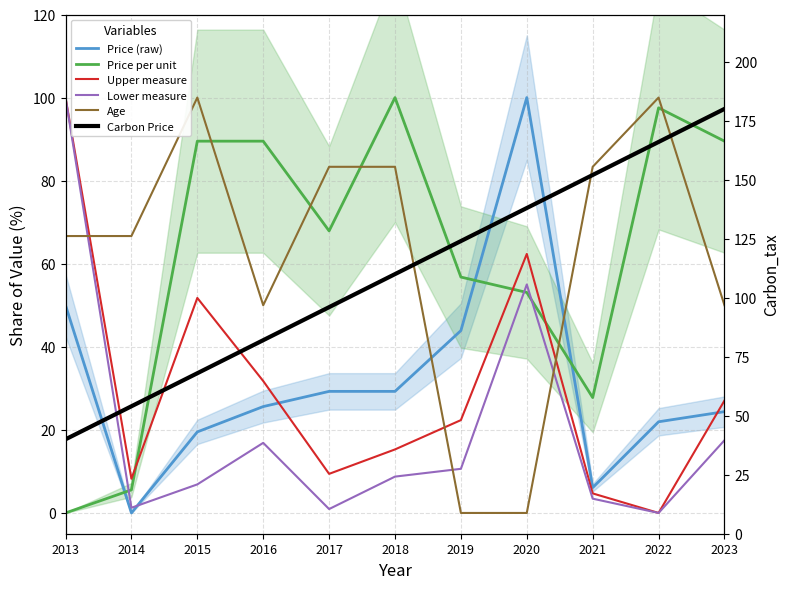

At which label does Lower measure first exceed 8?

2013